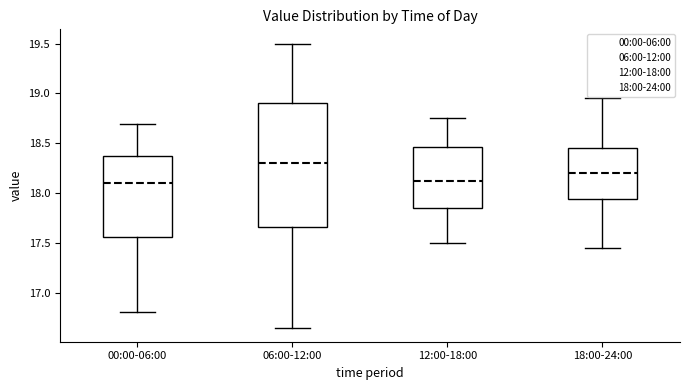

Where does the upper whisker of the box for 18:00-24:00 end on the y-axis? The values are not printed on the chart, so give them approximately, as read against the axis.

18.95